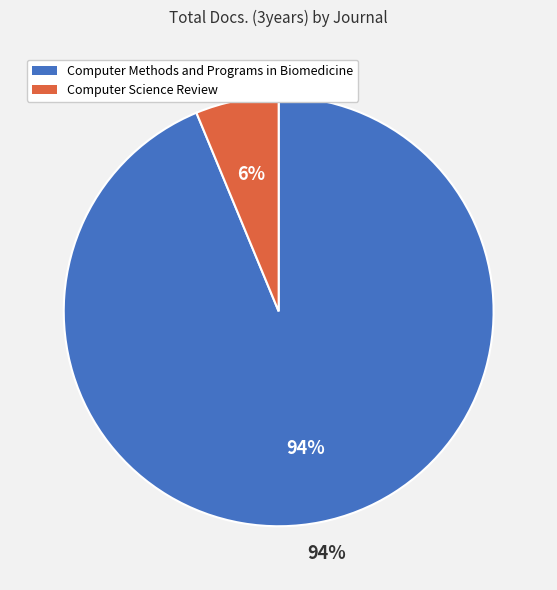

The Computer Methods and Programs in Biomedicine slice represents 94% of the pie. True or false?

True